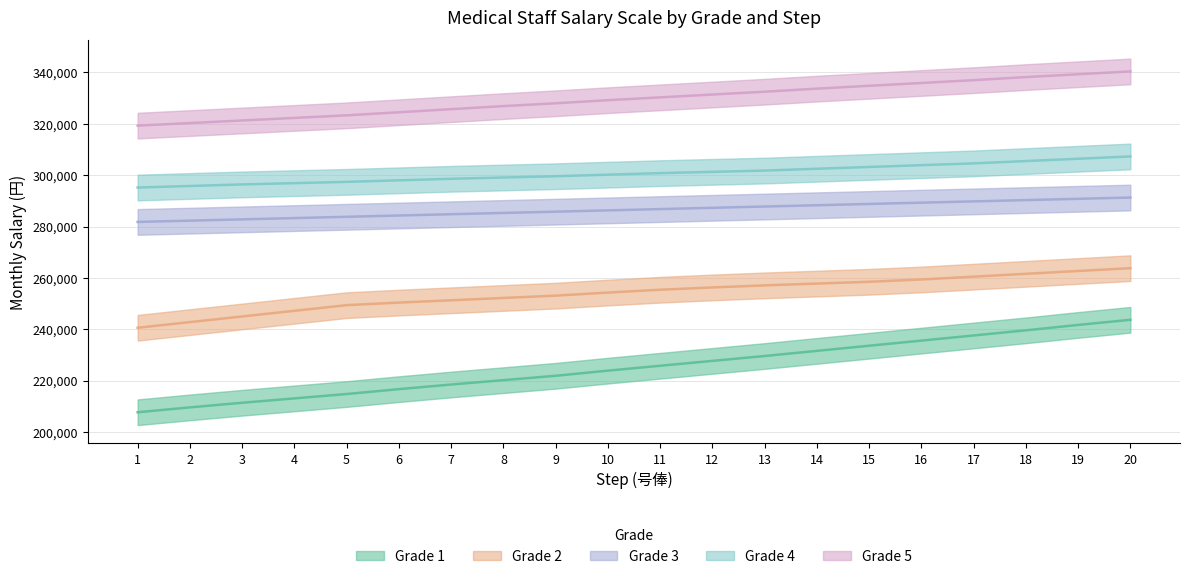

What is the value of the Grade 3 point at the 14th from the left?

288300